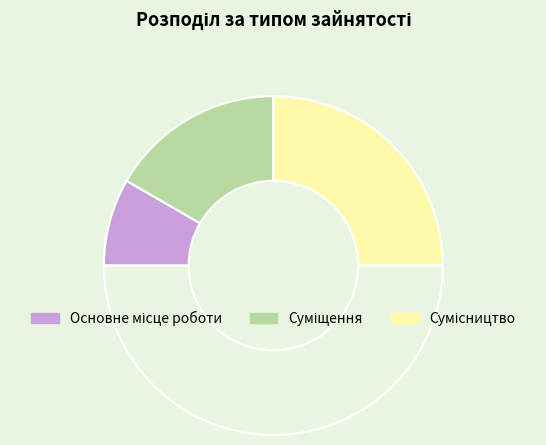

How many slices are in this pie chart?

4